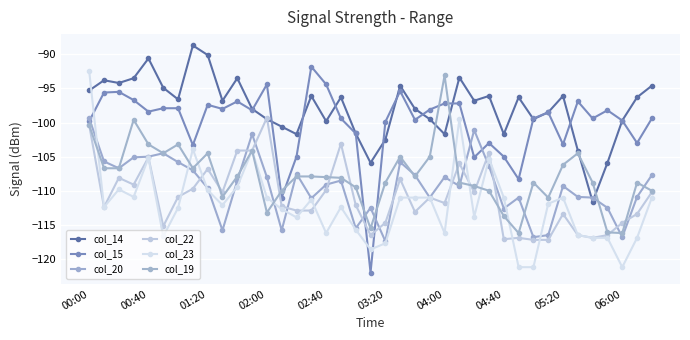

How many categories are shown in the chart?

39